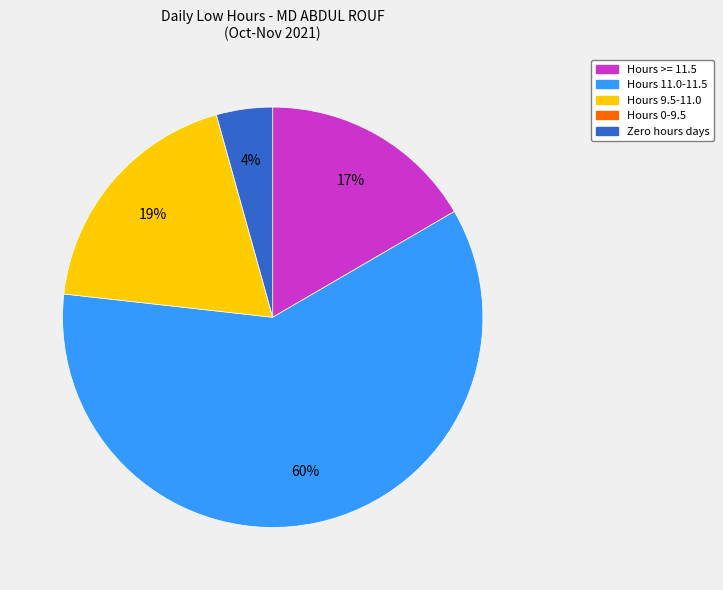

Is there any slice that represents more than half of the pie?

Yes